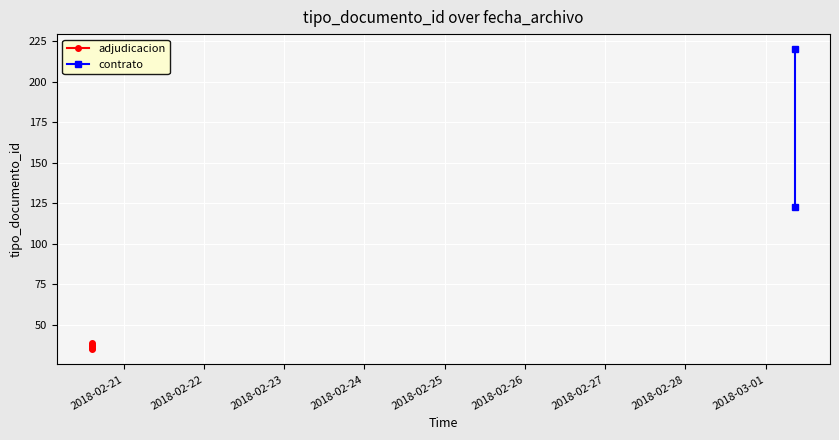

What is the sum of the values at 2018-02-20 14:34:36 and 2018-03-01 08:45:18?

161